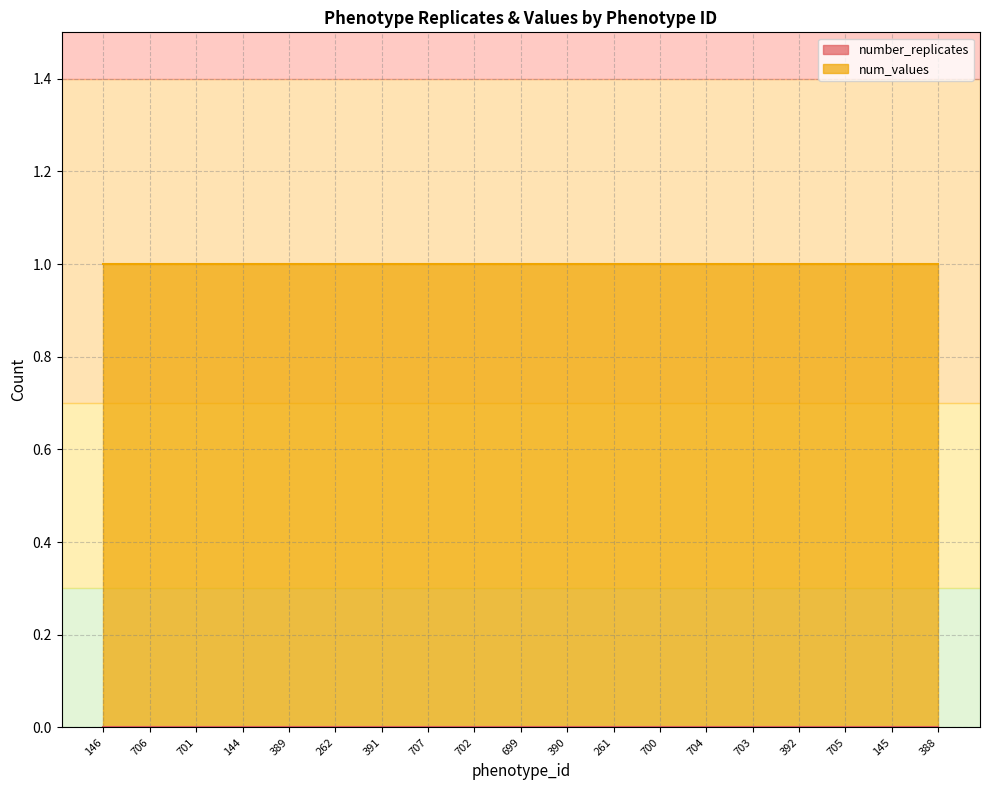

What is the label of the 9th point from the right?

390